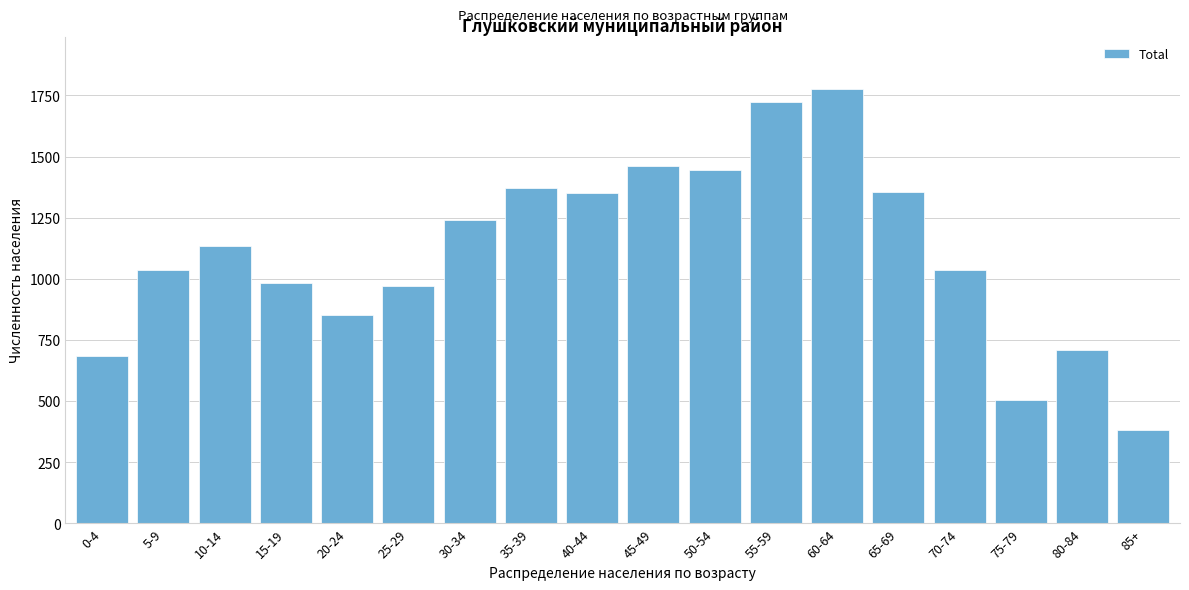

Read the value at 10-14.

1136